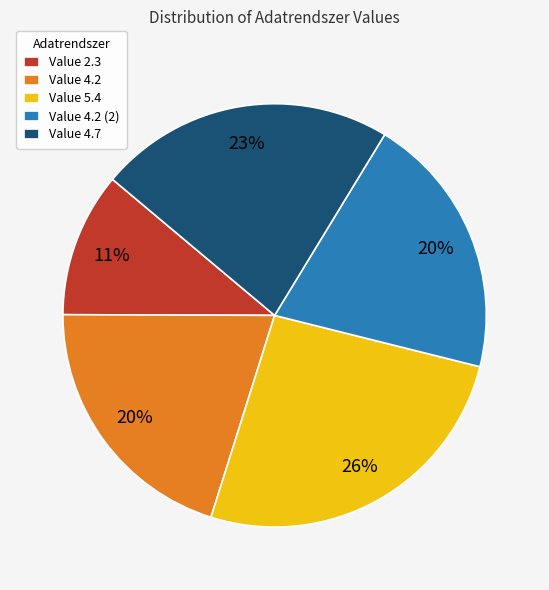

The Value 4.2 slice represents 7% of the pie. True or false?

False